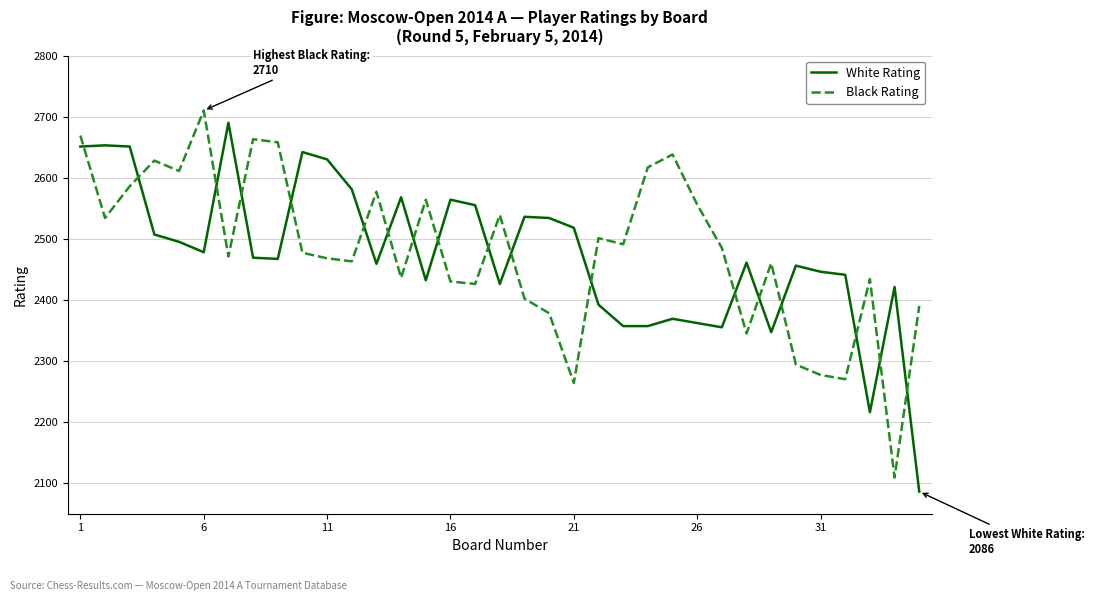

Which series has the widest spread of values?

White Rating